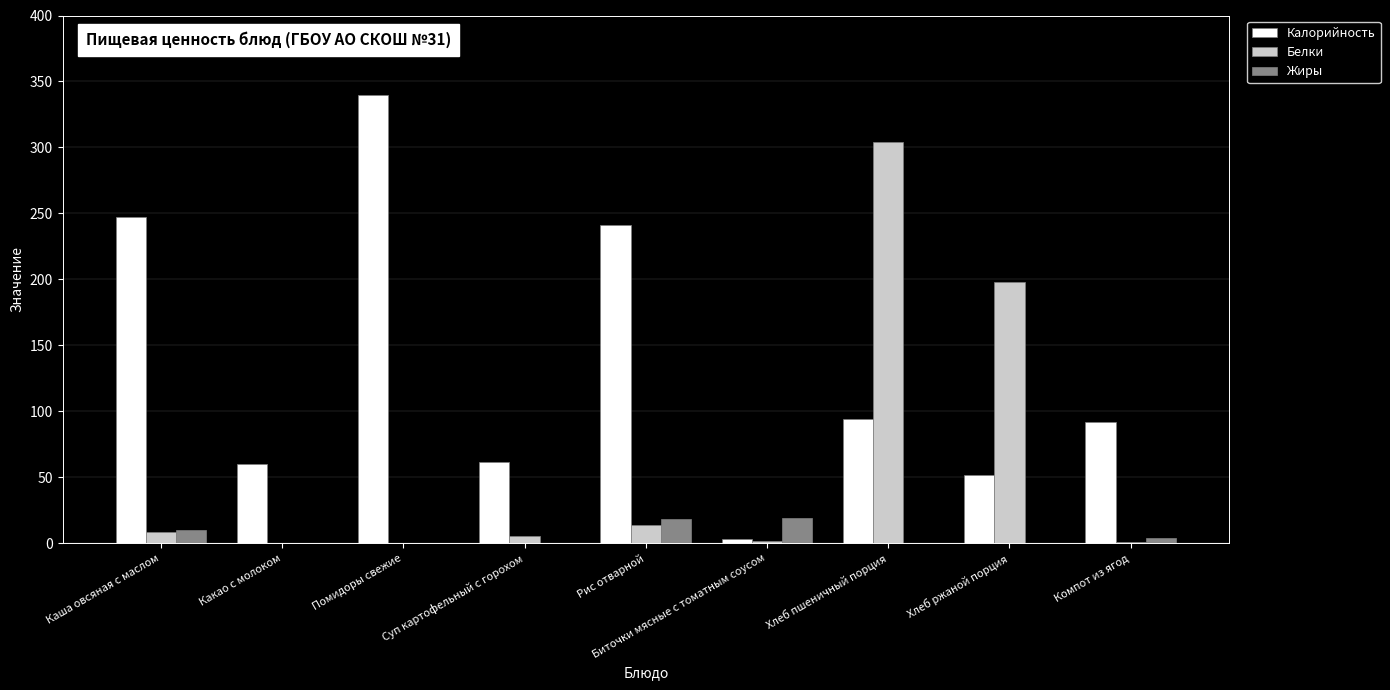

Which series has the largest total across all categories?

Калорийность